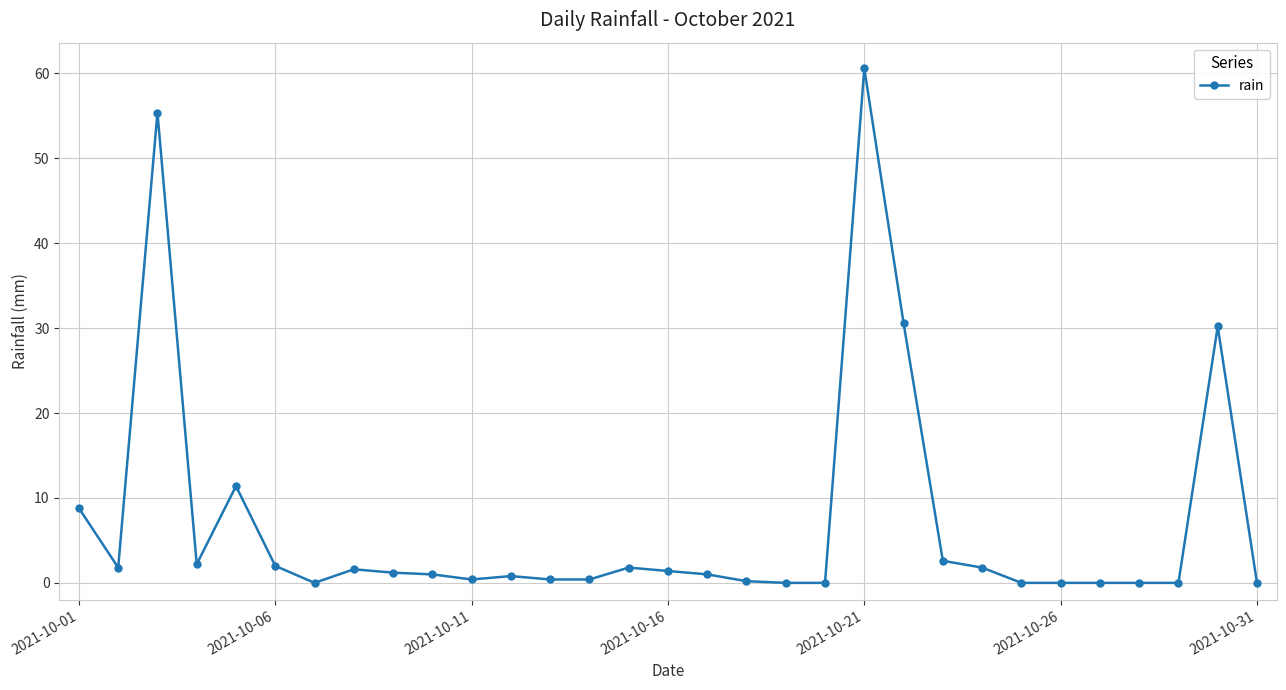

True or false: there are more than 1 points higher than both neighbors.

True